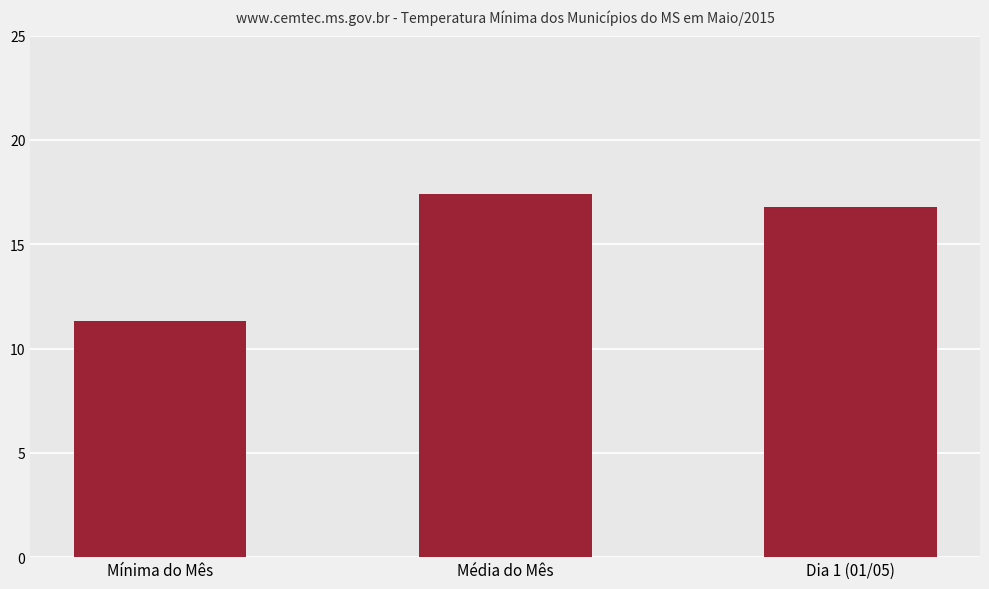

Rank the categories by value from highest to lowest.

Média do Mês, Dia 1 (01/05), Mínima do Mês